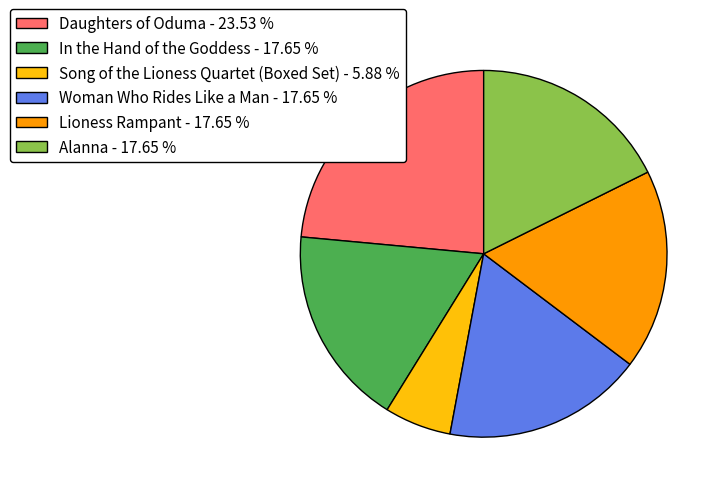

Does Alanna - 17.65 % represent more than half of the total?

No